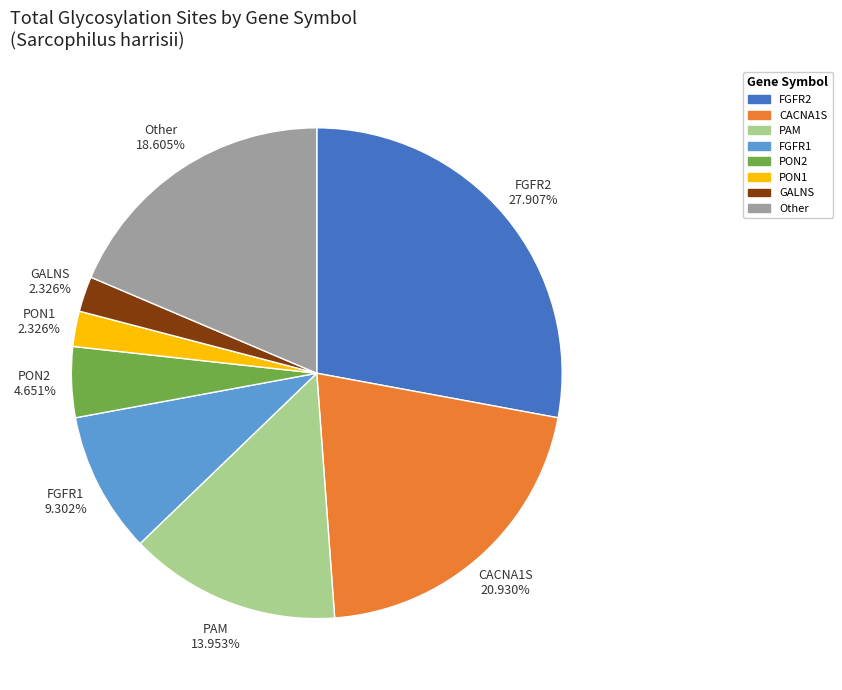

Does any single category account for the majority?

No